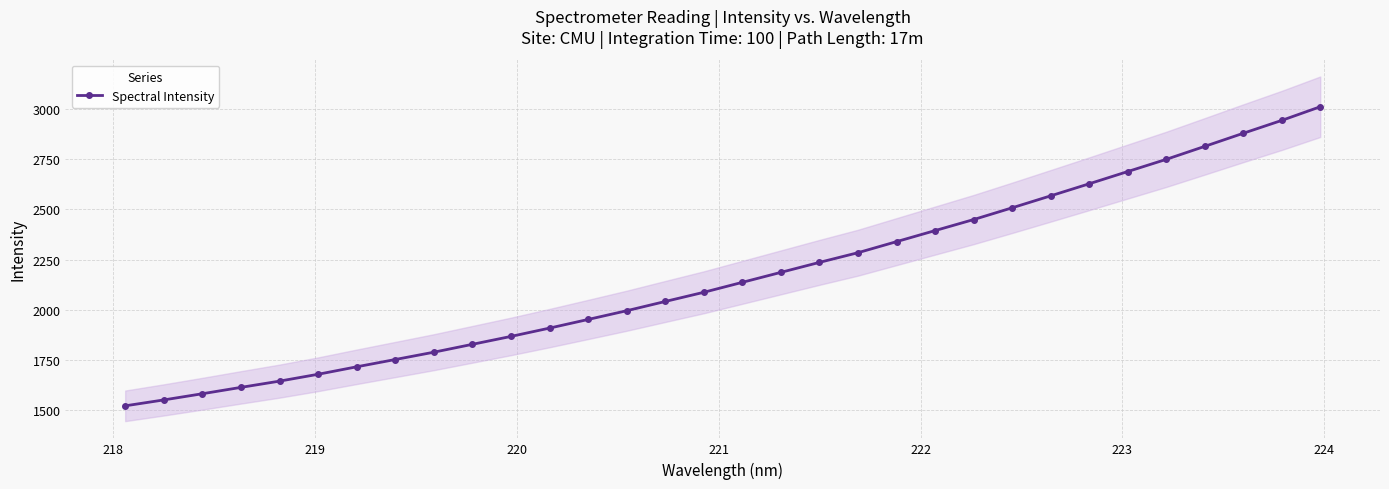

What is the difference between the maximum and minimum values?

1488.6